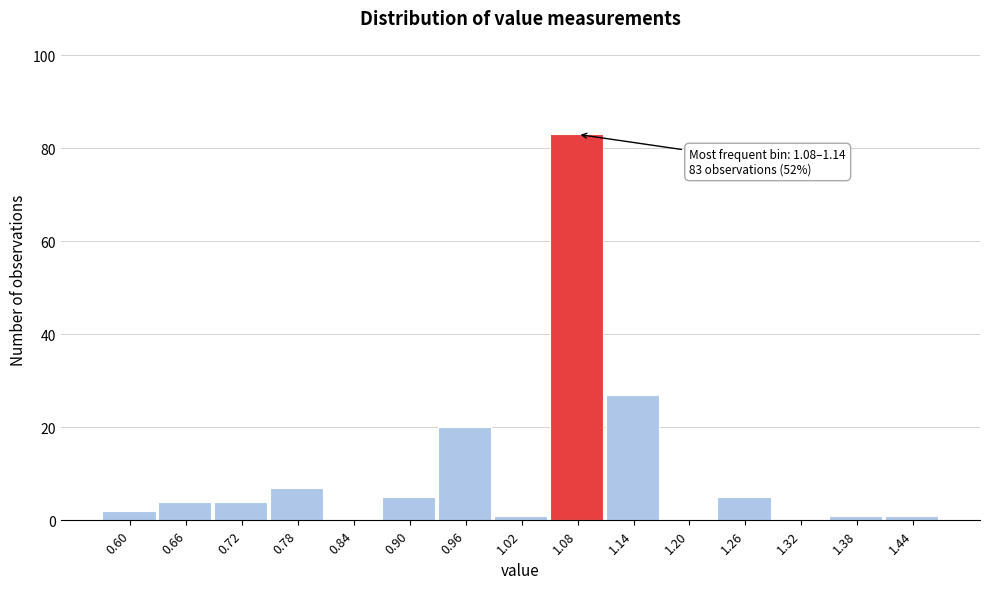

Reading right to left, what are all the values shown in this chart?

1.44=1	1.38=1	1.32=0	1.26=5	1.20=0	1.14=27	1.08=83	1.02=1	0.96=20	0.90=5	0.84=0	0.78=7	0.72=4	0.66=4	0.60=2